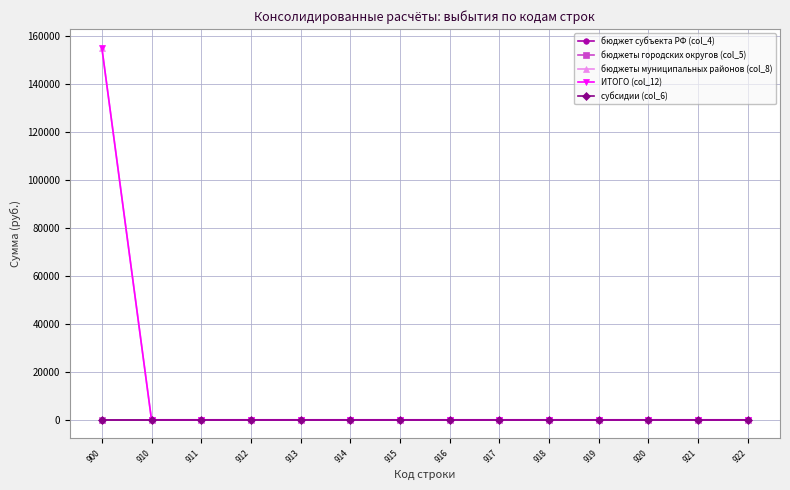

True or false: бюджеты городских округов (col_5) and бюджеты муниципальных районов (col_8) intersect in this chart.

False